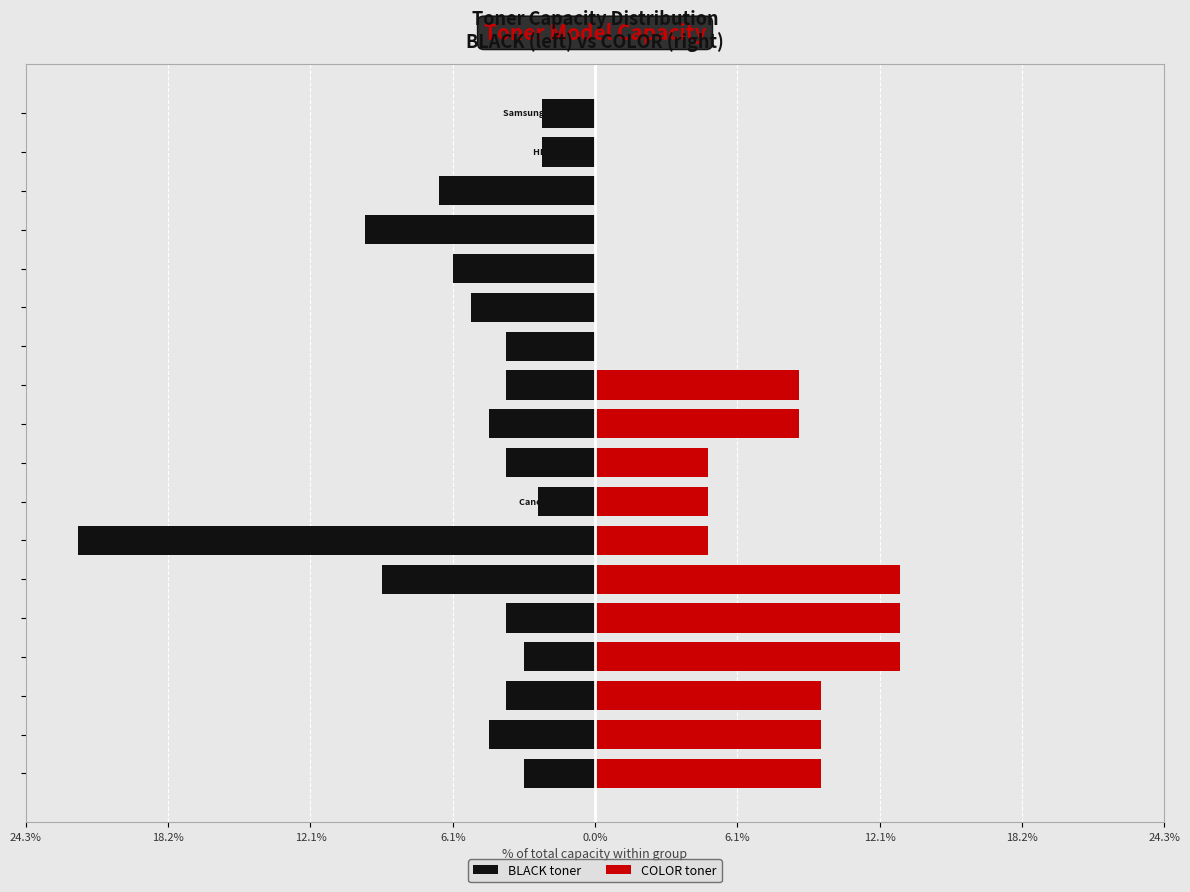

Are the bars grouped side by side (vs. stacked)?

Yes